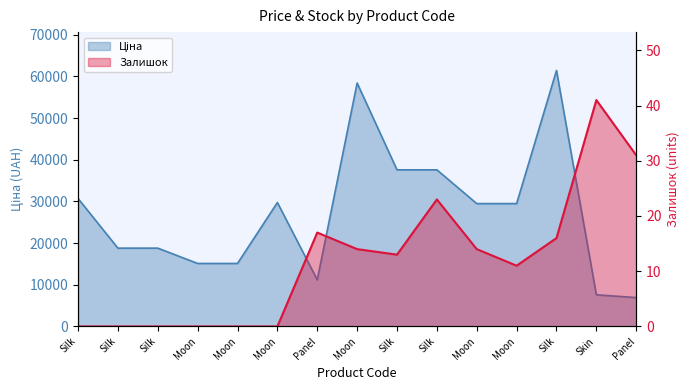

The value of Ціна at Panel is 6925.7. True or false?

True